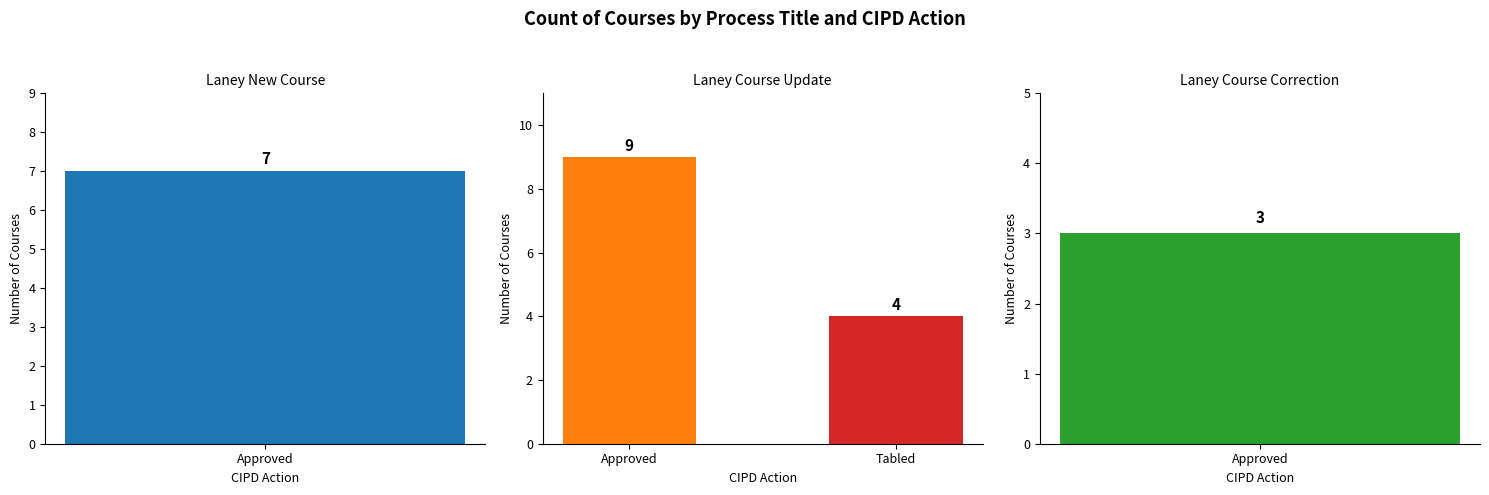

What is the average value?

6